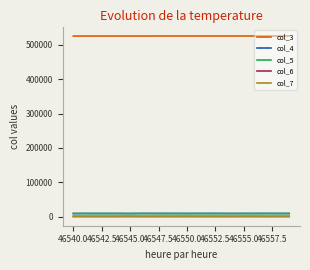

What is the minimum value for col_7?

140